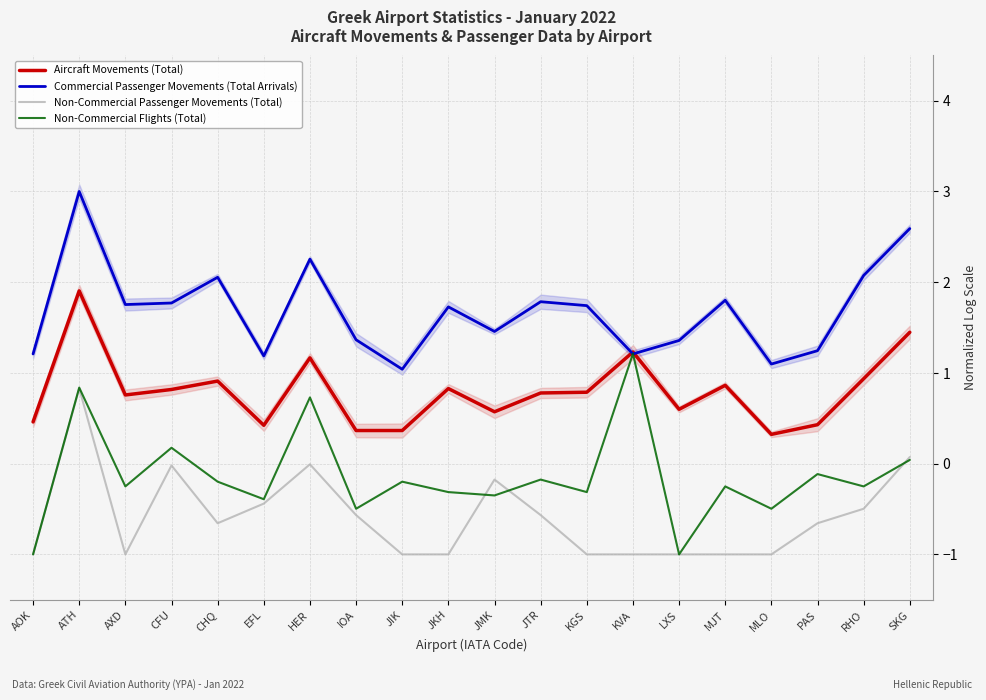

Which label corresponds to the largest value in the chart?

ATH